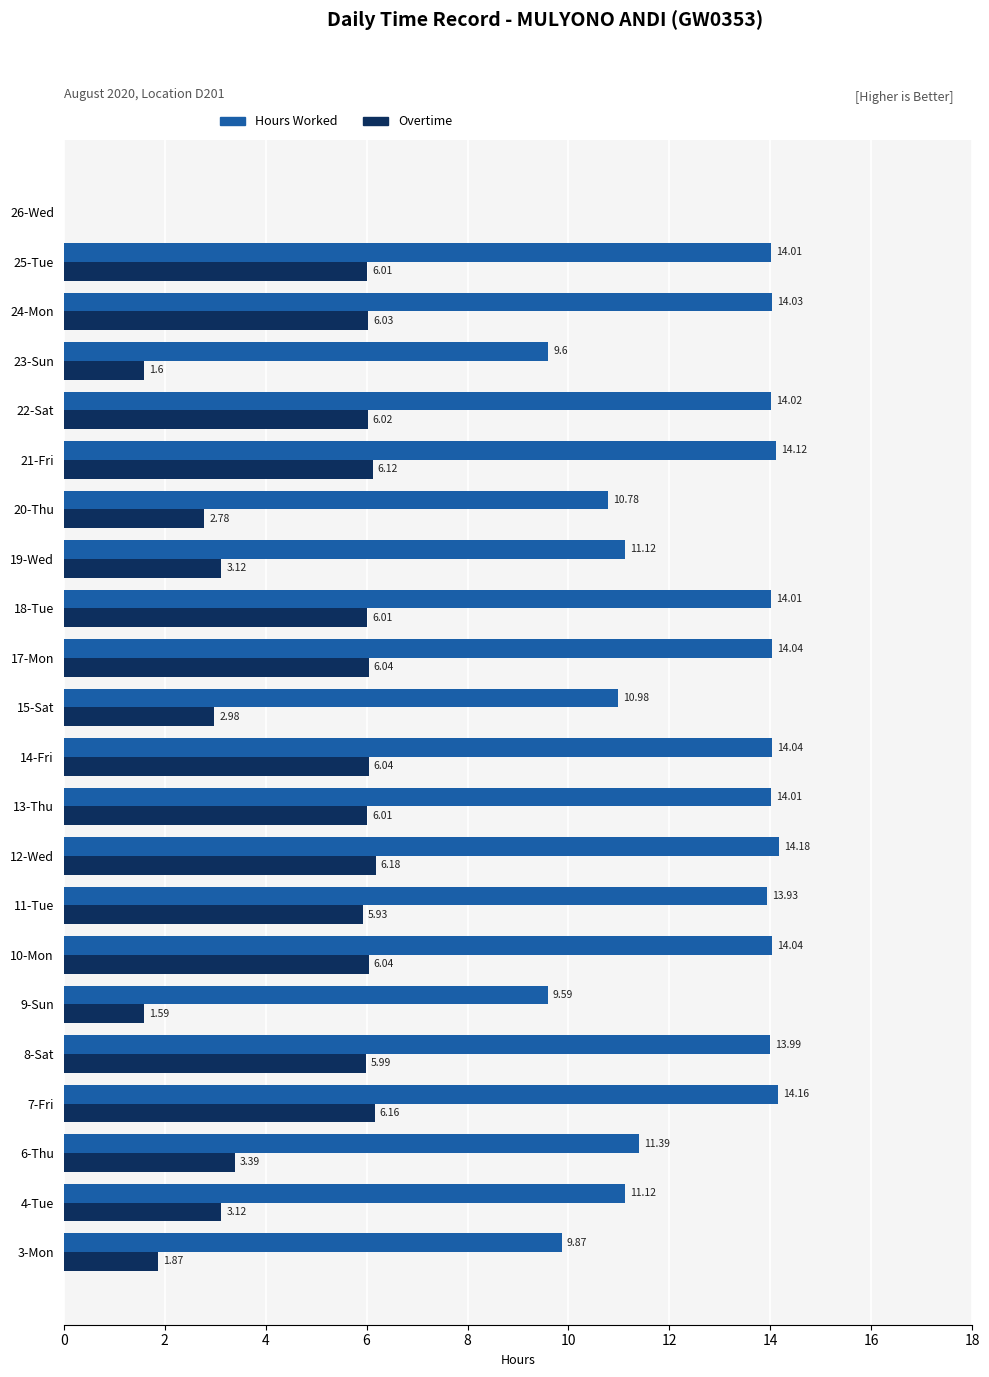

What is the highest value of the Hours Worked series?

14.2